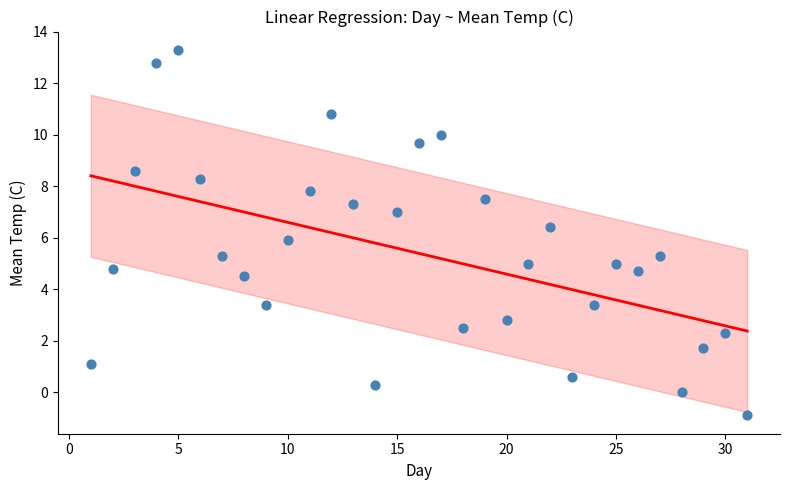

What is the range of X values (max minus min)?

30.0